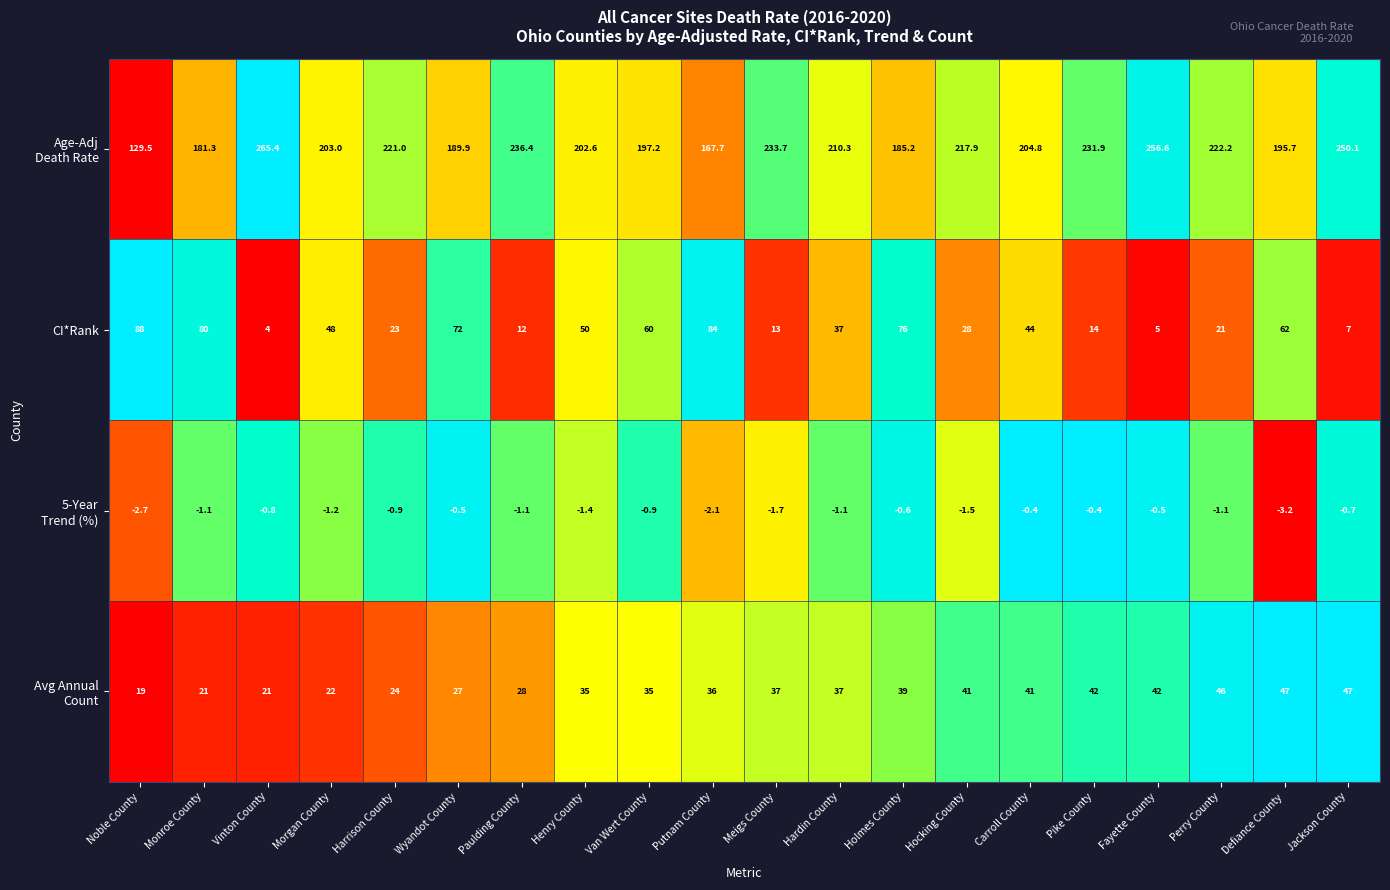

What is the difference between the highest and lowest values at Hardin County?

211.4